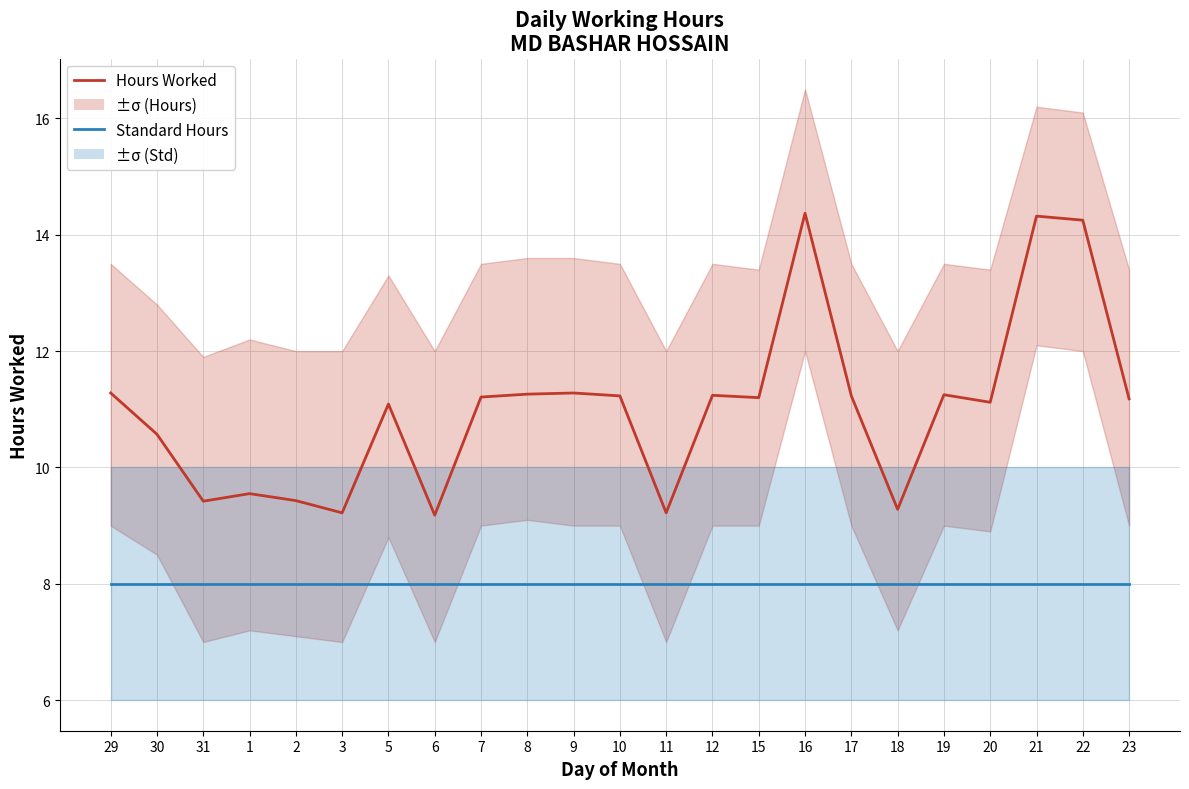

Is this an area chart (filled region under the line)?

No